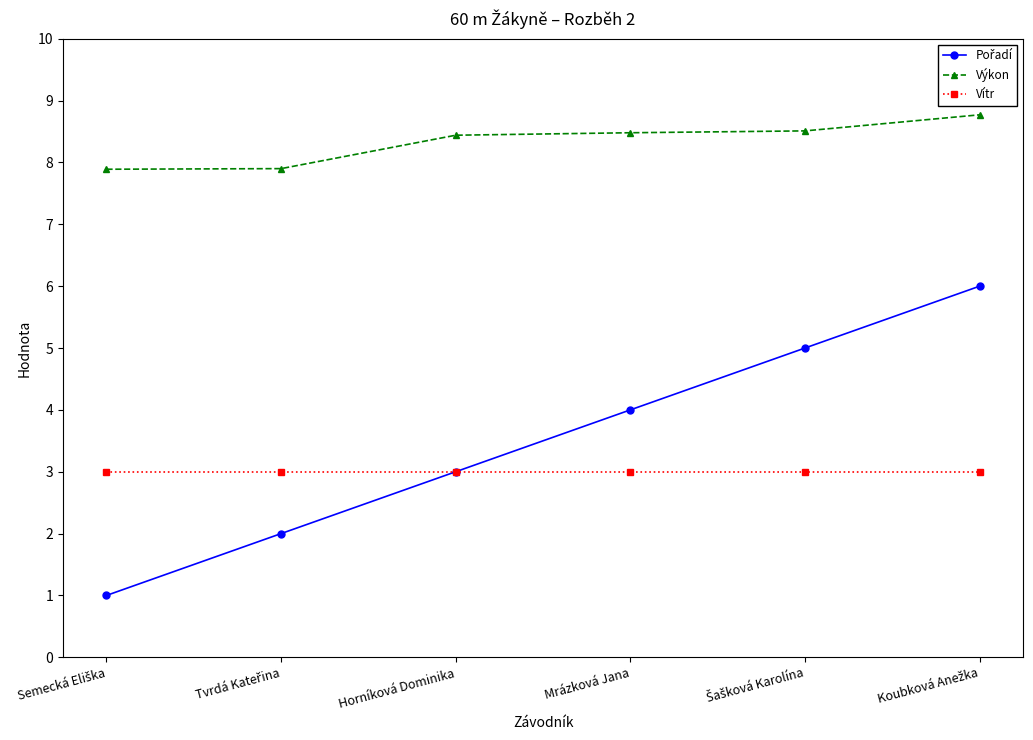

The value of Vítr at Horníková Dominika is 0.9. True or false?

False